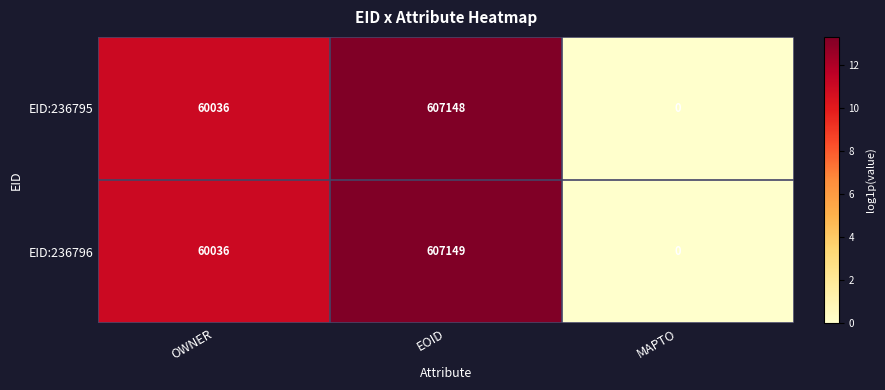

What is the approximate value of EID:236795 at OWNER, to the nearest 50?

60050